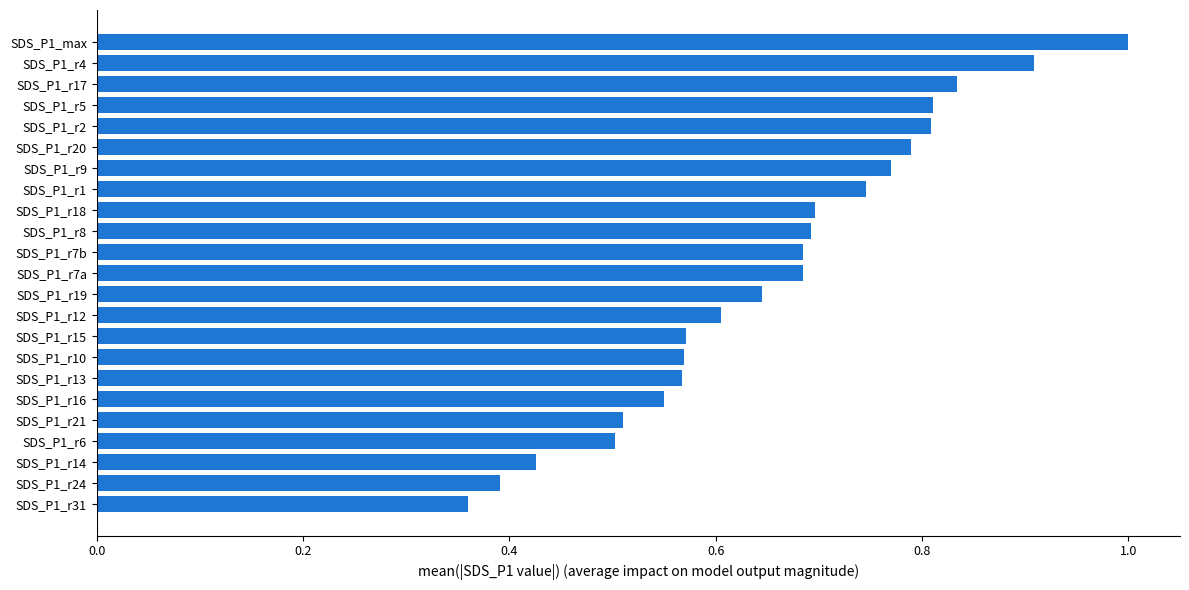

At which label is the value closest to 0?

SDS_P1_r31